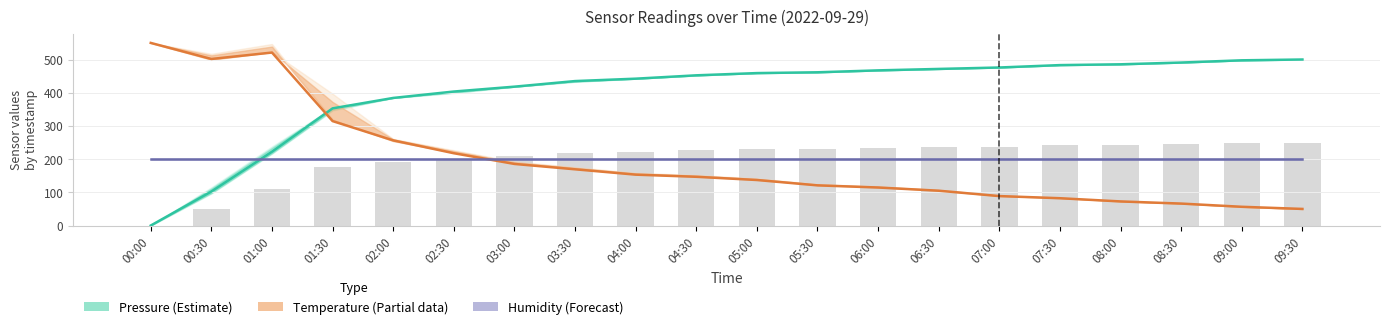

The value of Temperature (Estimate based on partial data) at 02:30 is 217.7. True or false?

True